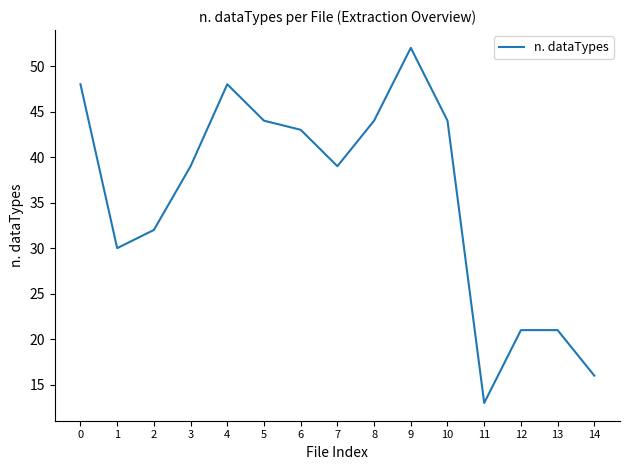

What value does the data have at 11?

13